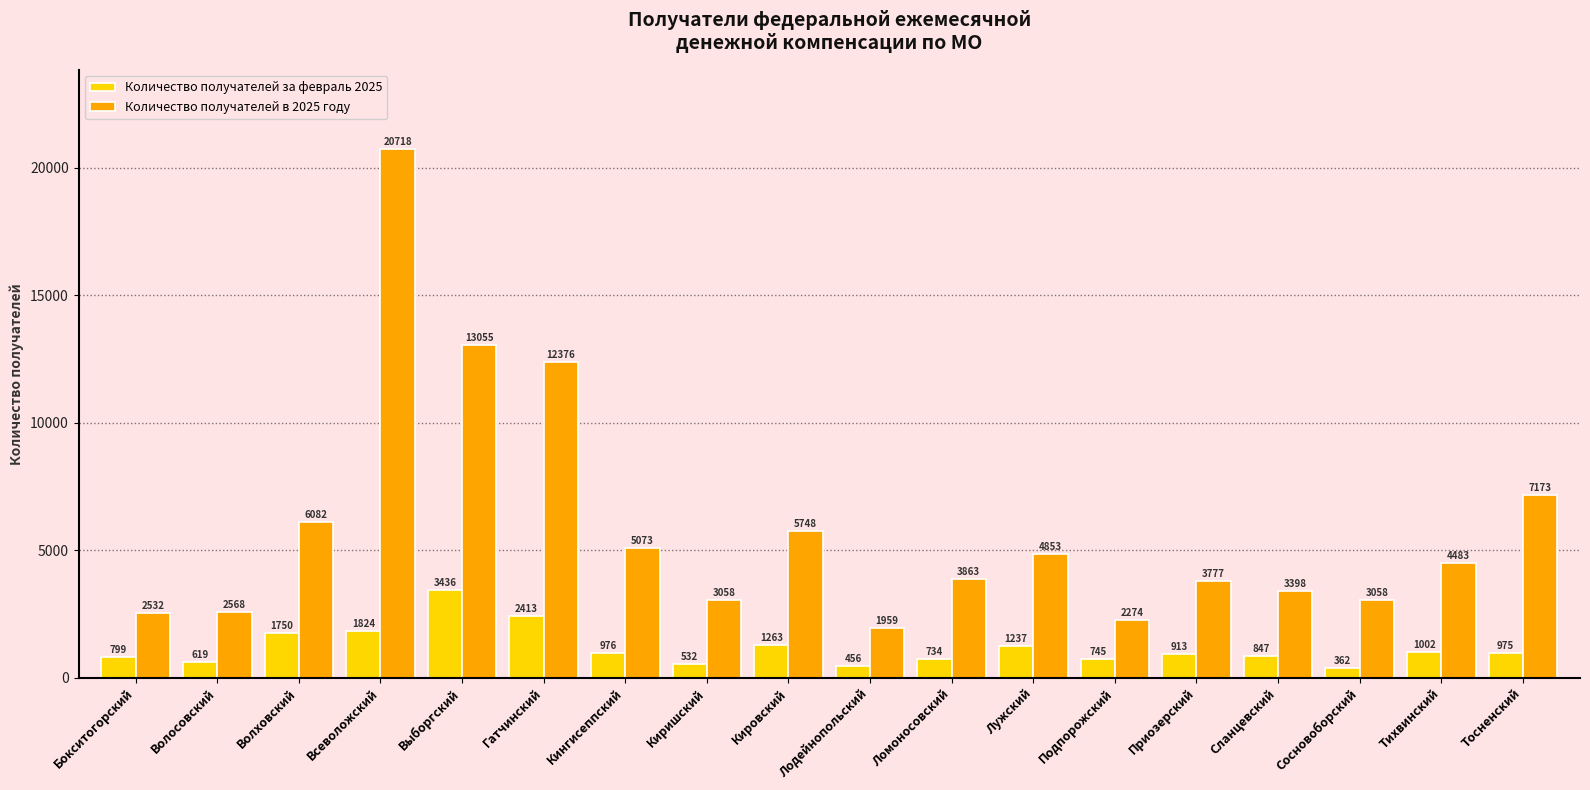

Are the bars horizontal?

No